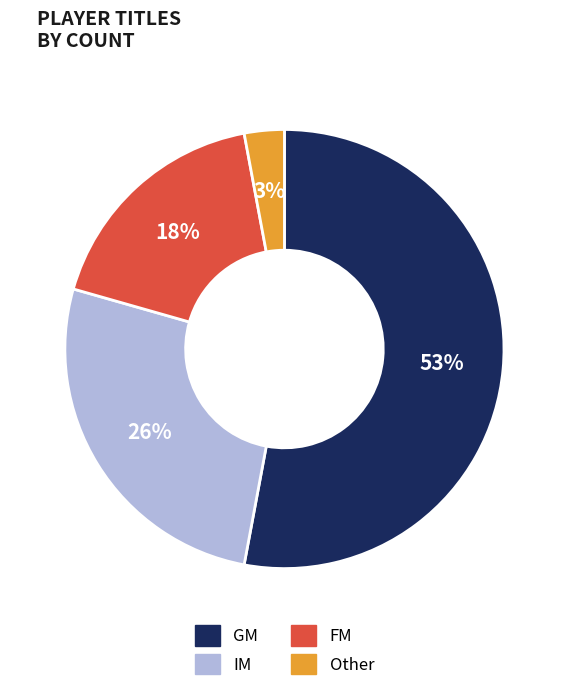

Is there any slice that represents more than half of the pie?

Yes